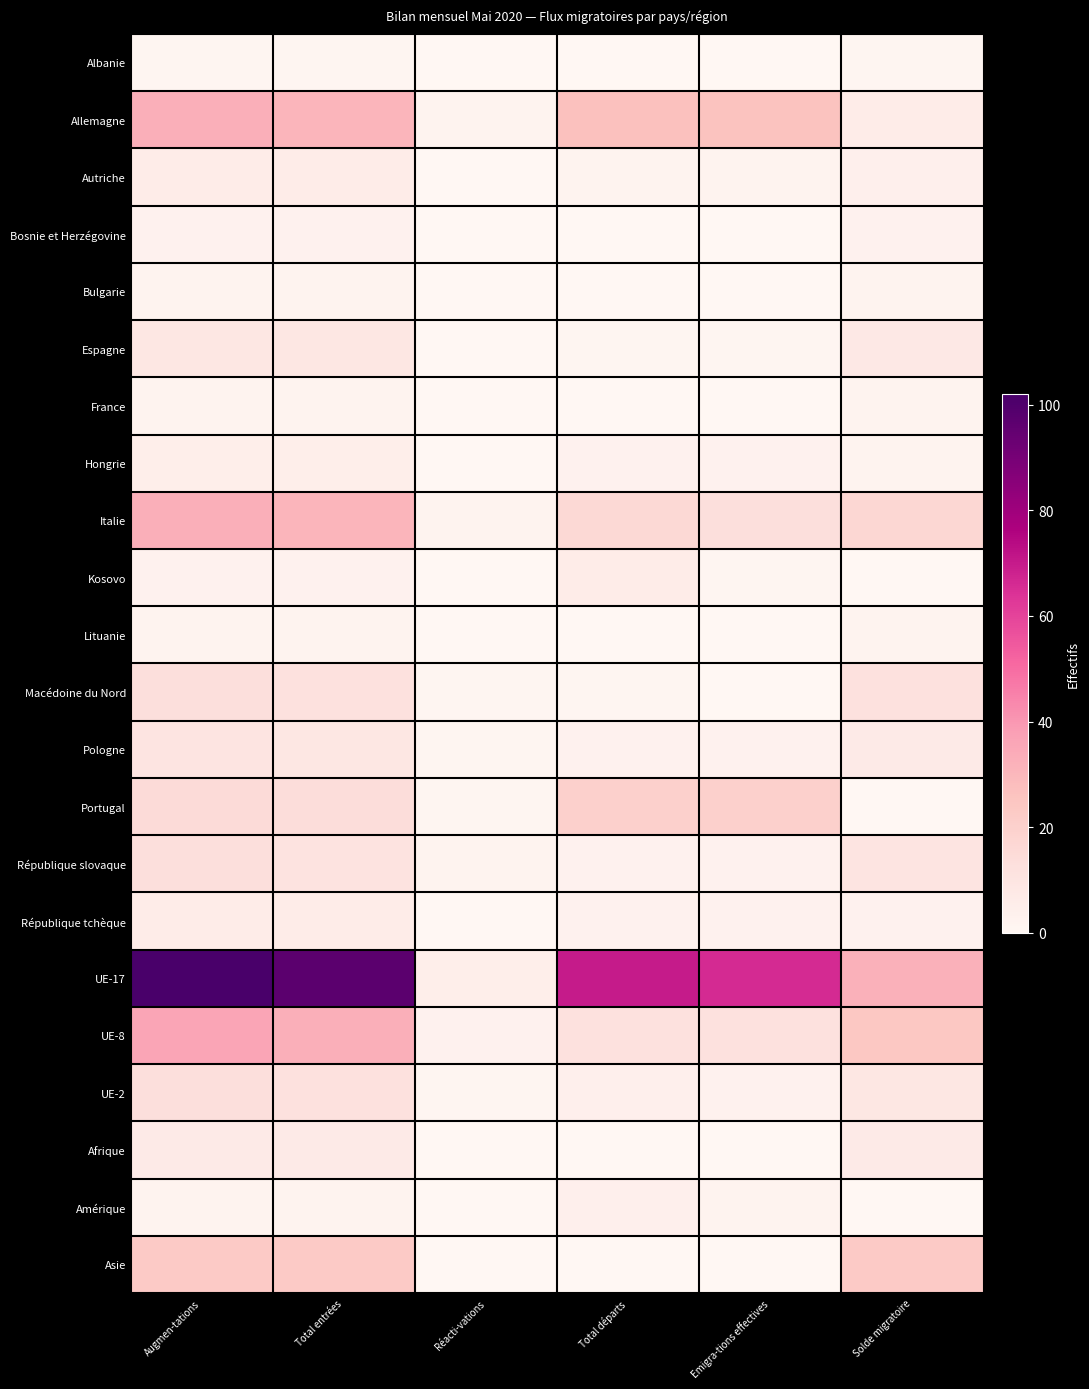

At which category does the chart reach its minimum across all series?

Réacti-vations